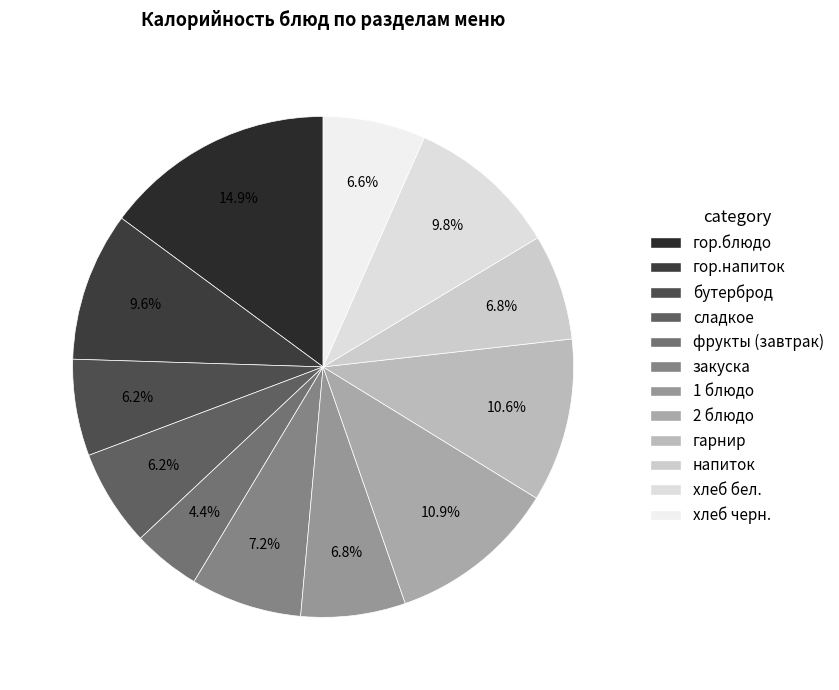

What is the ratio of the value at 1 блюдо to the value at гор.блюдо?

0.5